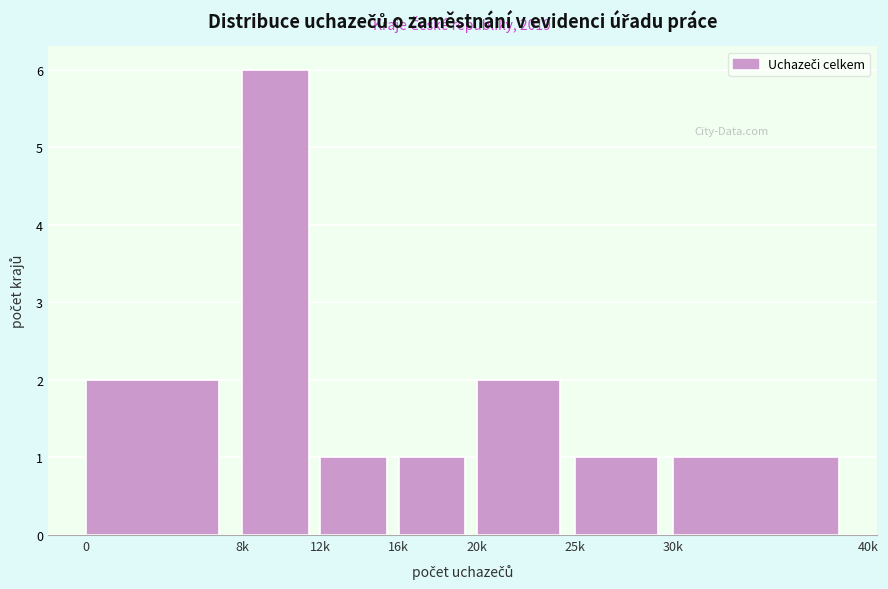

Reading left to right, extract all data points from this chart.

0=2	8k=6	12k=1	16k=1	20k=2	25k=1	30k=1